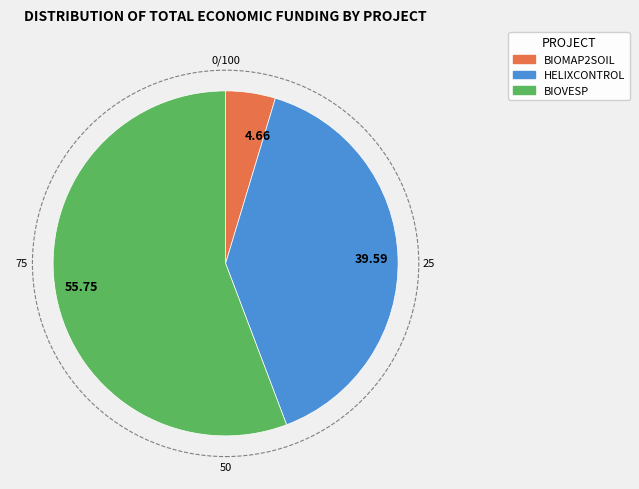

Is there any slice that represents more than half of the pie?

Yes